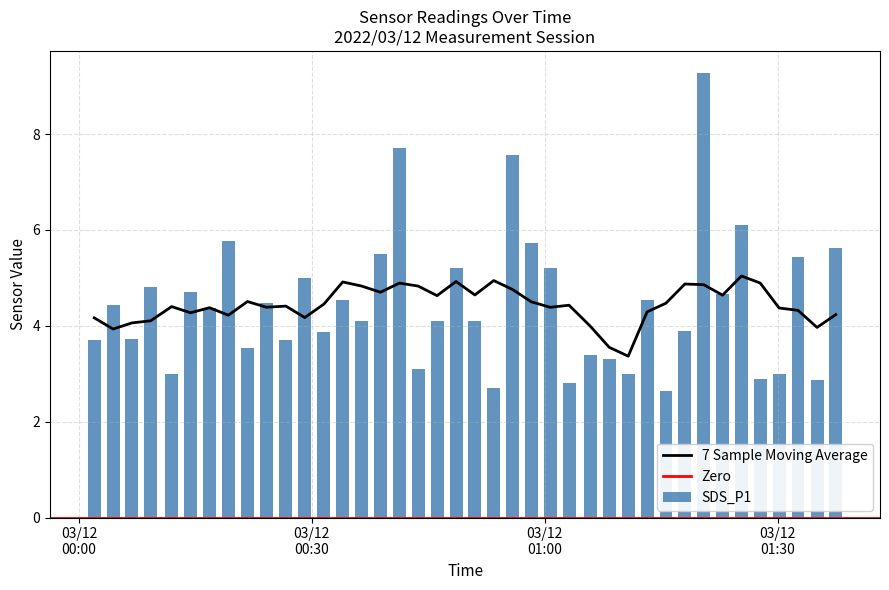

What is the difference between the maximum and minimum values in the SDS_P1 series?

6.6